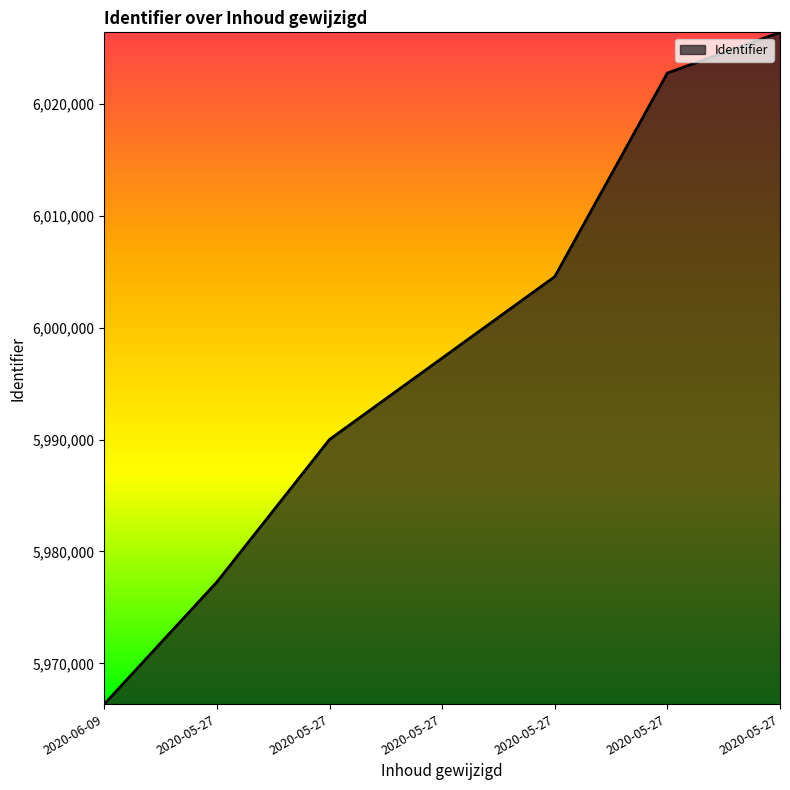

True or false: the data has more than 1 interior local peaks.

False